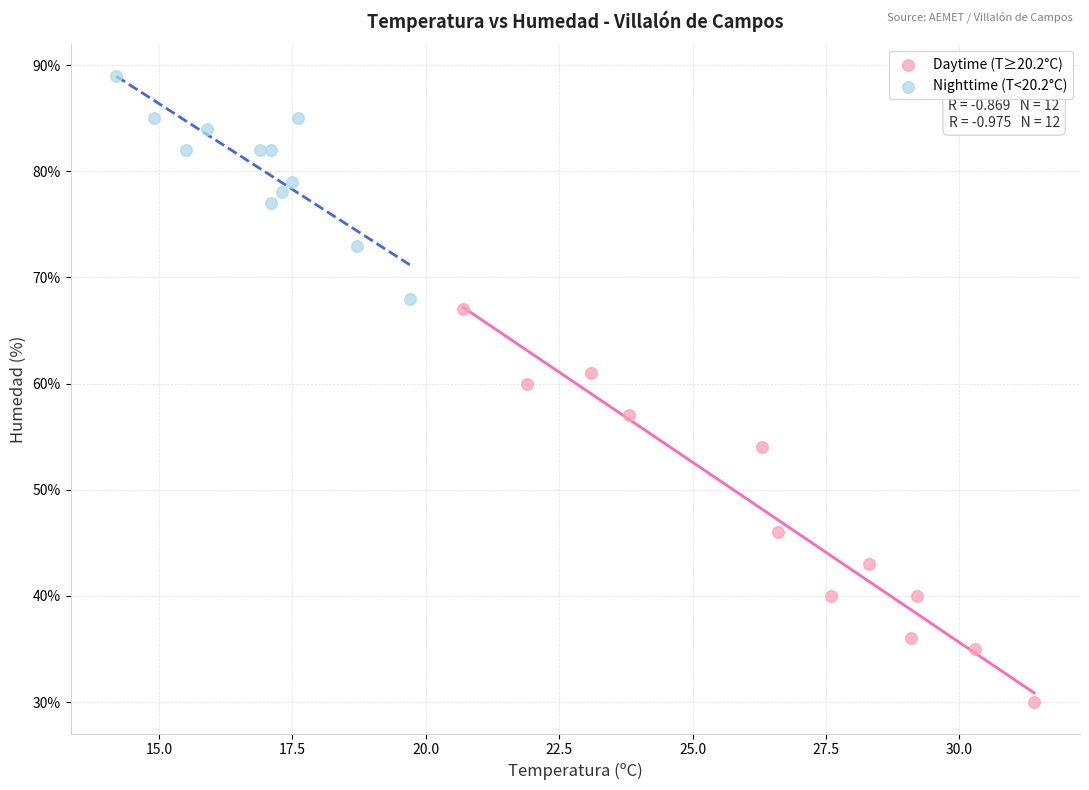

Which series contains the lowest Y value?

Daytime (T≥20.2°C)